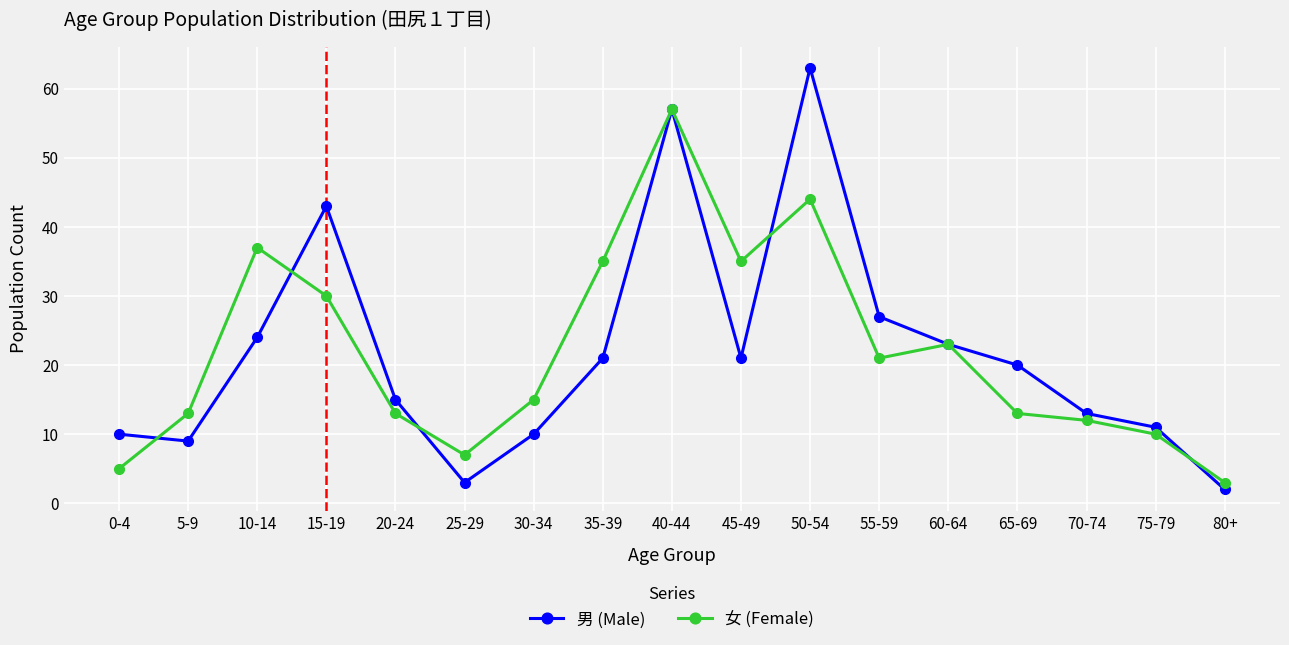

At which category is the sum across all series the highest?

40-44